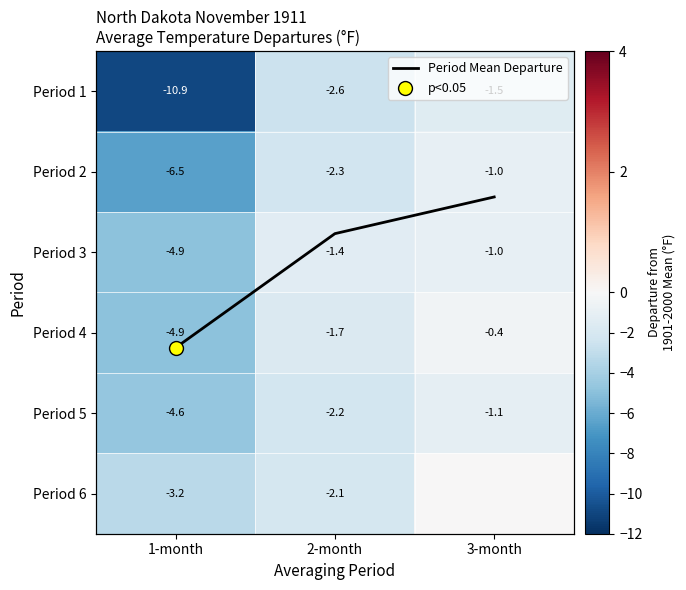

Where is Period 4 nearest to the value -2?

2-month